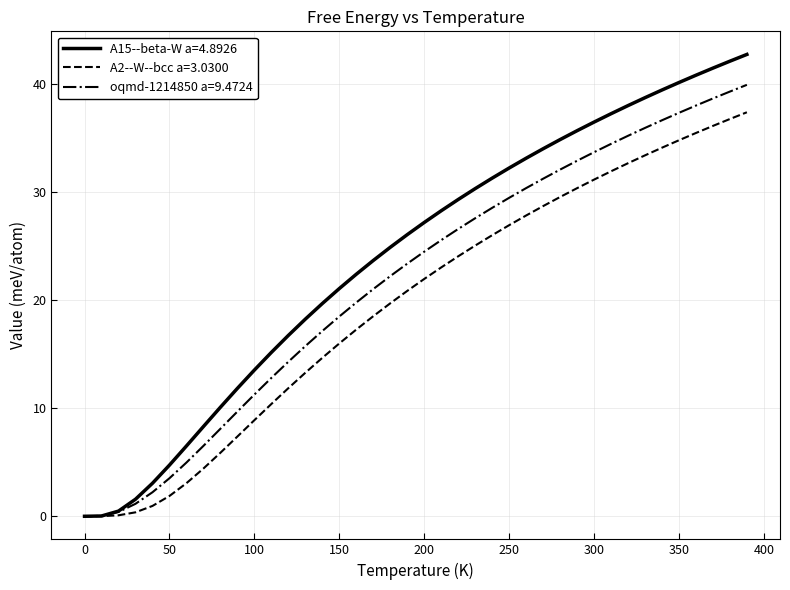

List the series in order of their overall mean, highest first.

A15--beta-W a=4.8926, oqmd-1214850 a=9.4724, A2--W--bcc a=3.0300